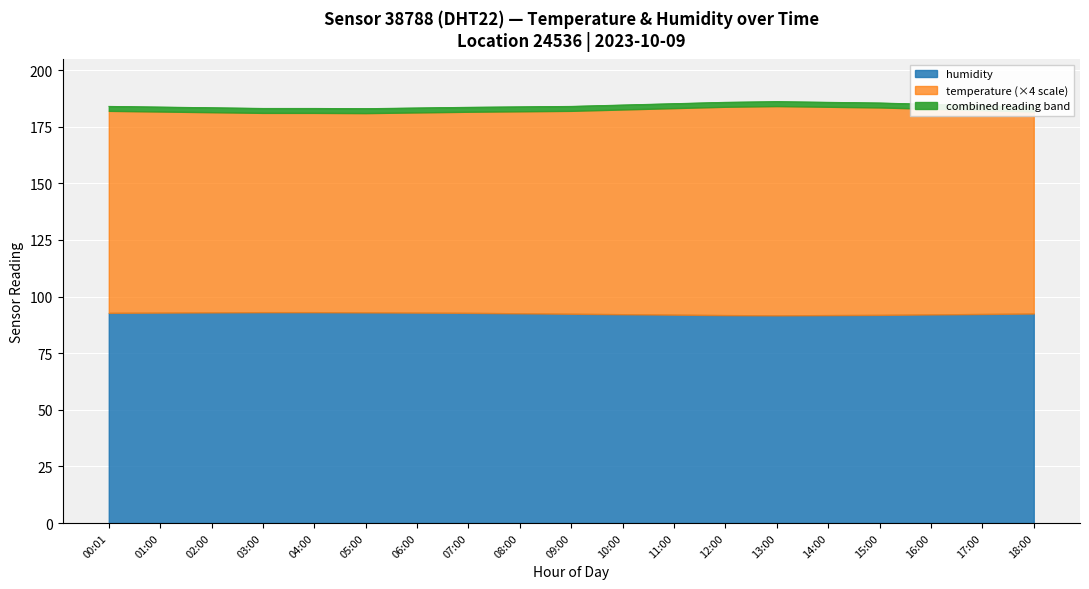

Reading left to right, list all the values displayed in this chart.

184.0	183.7	183.4	183.1	183.1	183.0	183.3	183.6	183.8	184.0	184.6	185.2	185.8	186.1	185.8	185.5	184.9	184.3	183.7